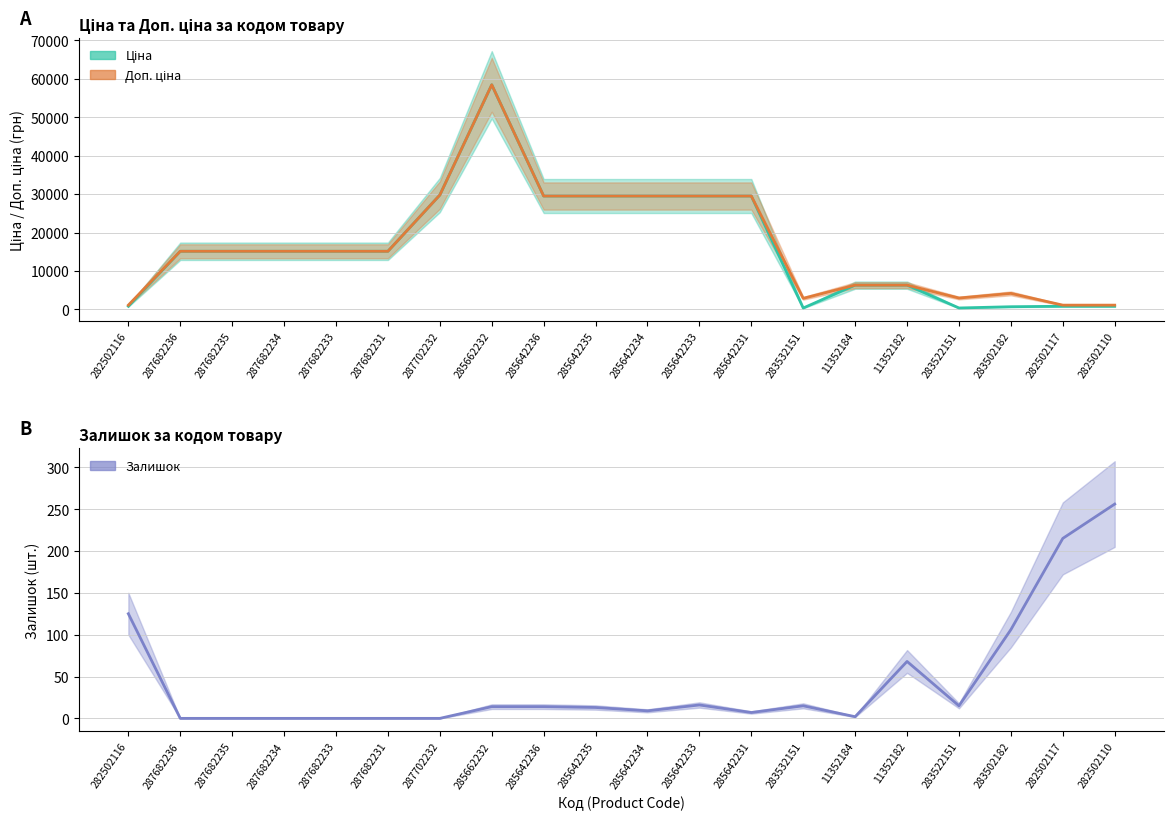

True or false: Ціна has a value of 694.3 at 283502182.

True